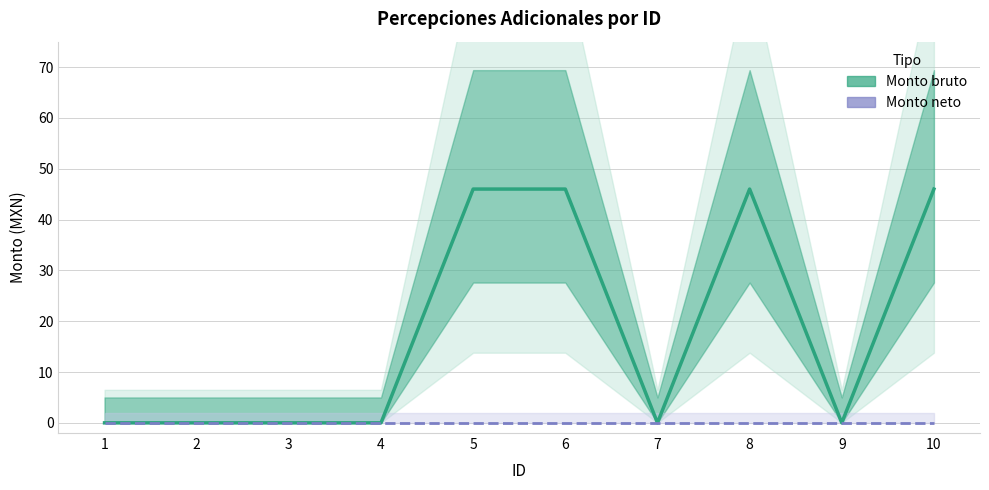

List the series in order of their overall mean, highest first.

Monto bruto, Monto neto